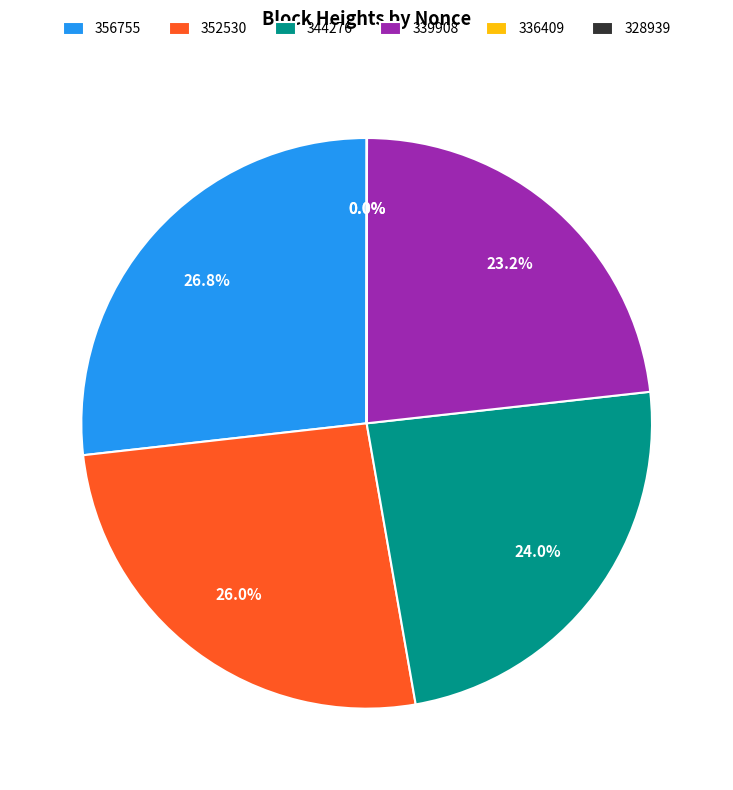

What is the total percentage of 356755 and 339908?

50.0%